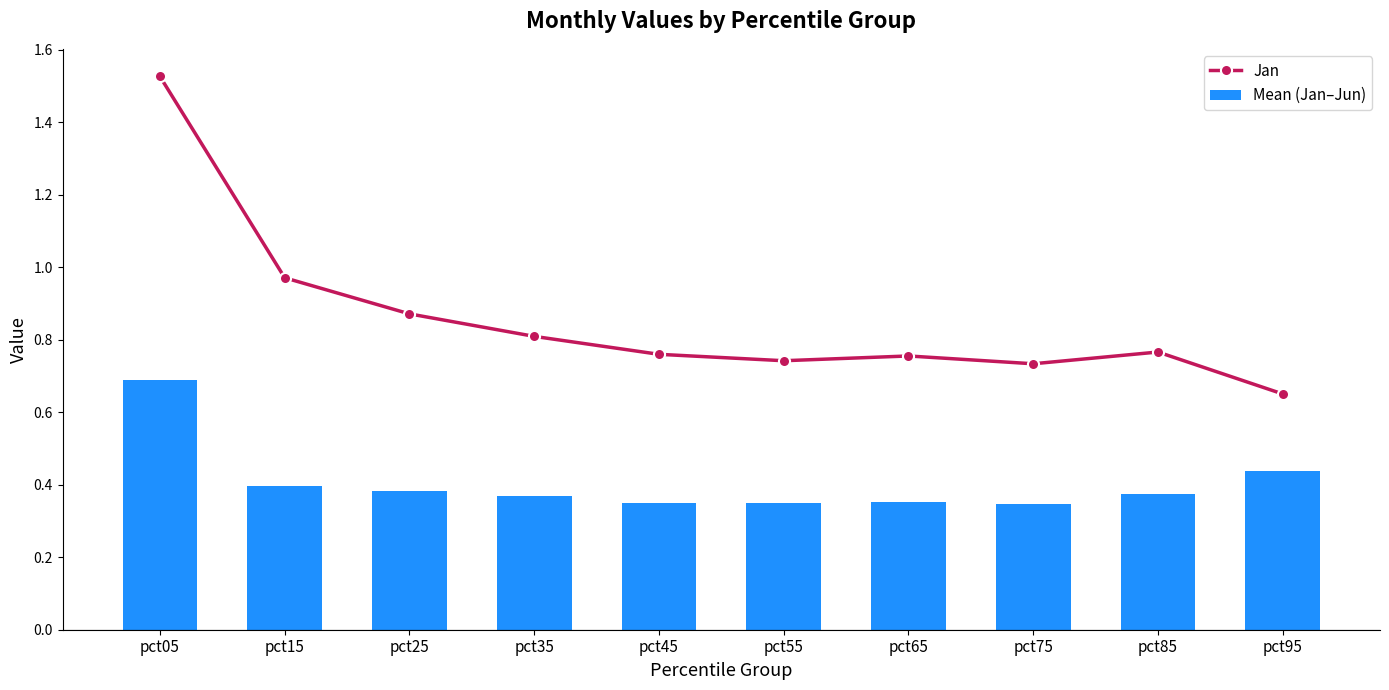

What is the value of the Jan bar at the 8th from the left?

0.7